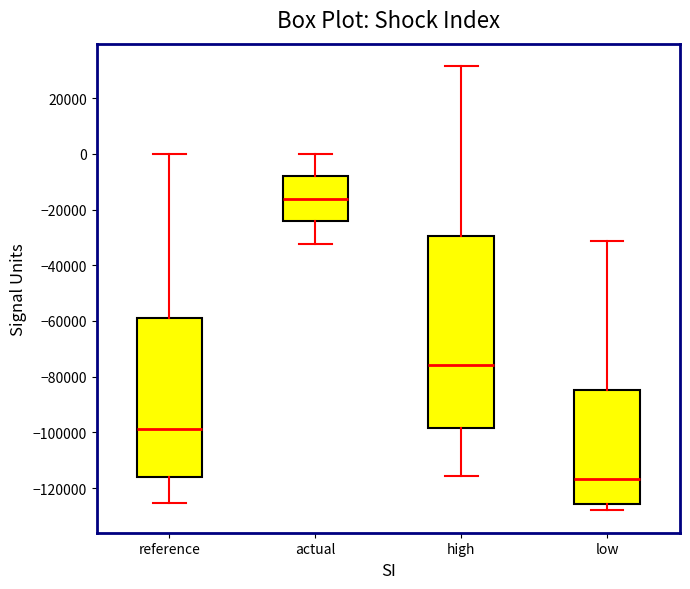

Where is the upper edge of the box for reference on the y-axis? The values are not printed on the chart, so give them approximately, as read against the axis.

-60000